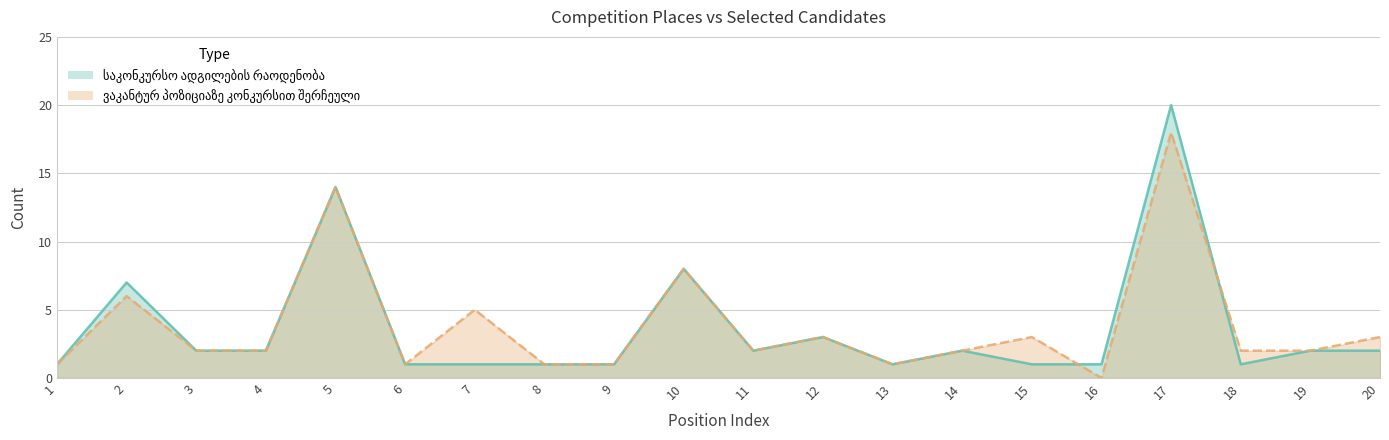

How many distinct data groups are displayed?

2